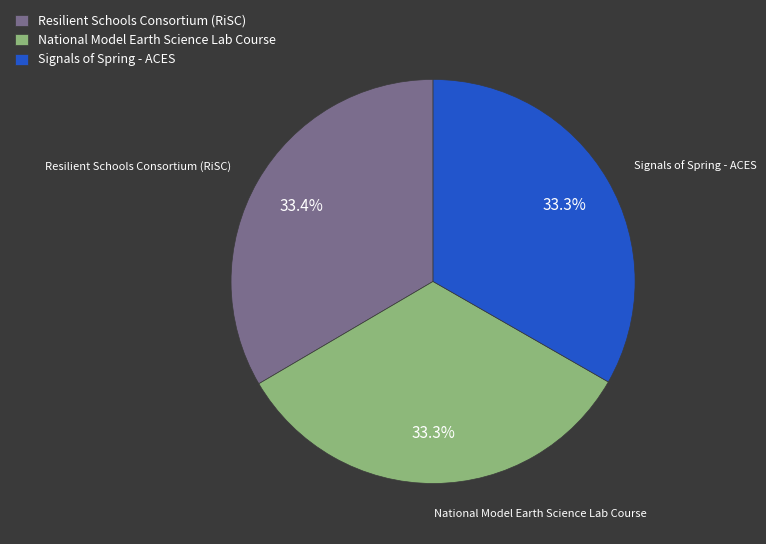

How many segments does this pie chart have?

3